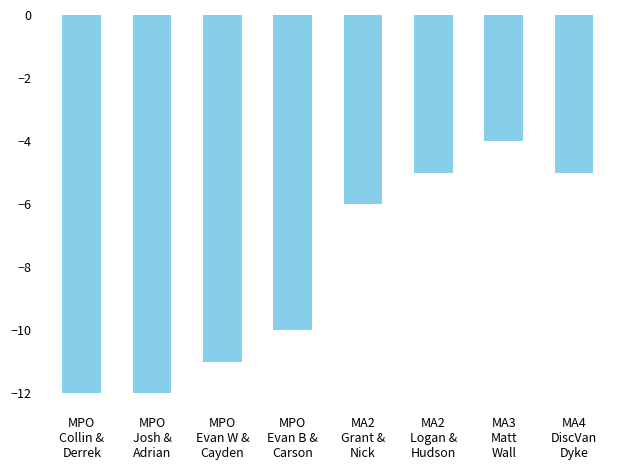

Where does the data first go above -6?

MA2
Logan &
Hudson